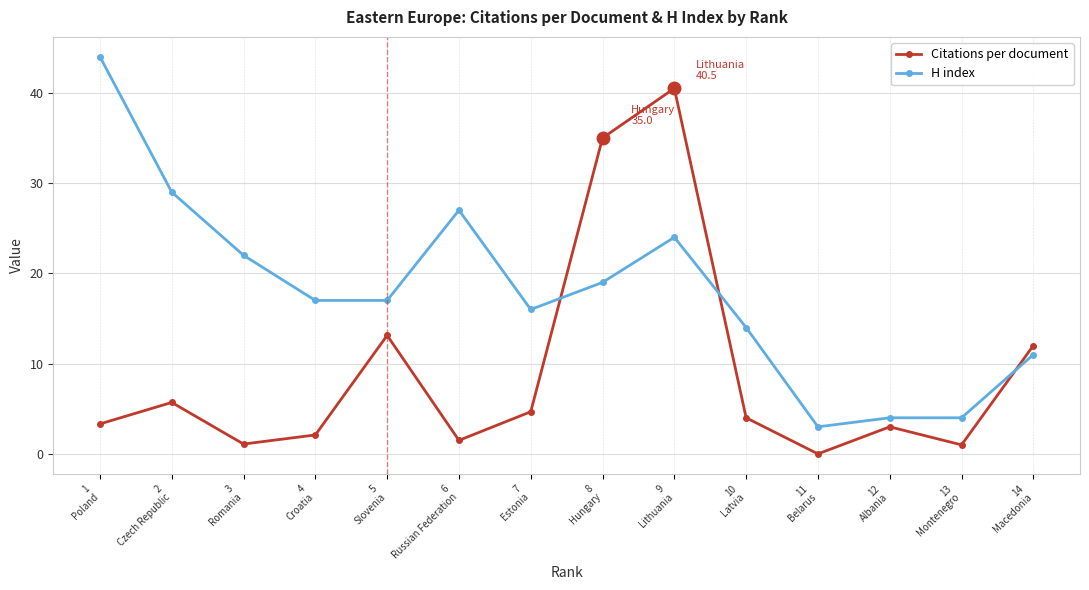

How many series are shown in this chart?

2